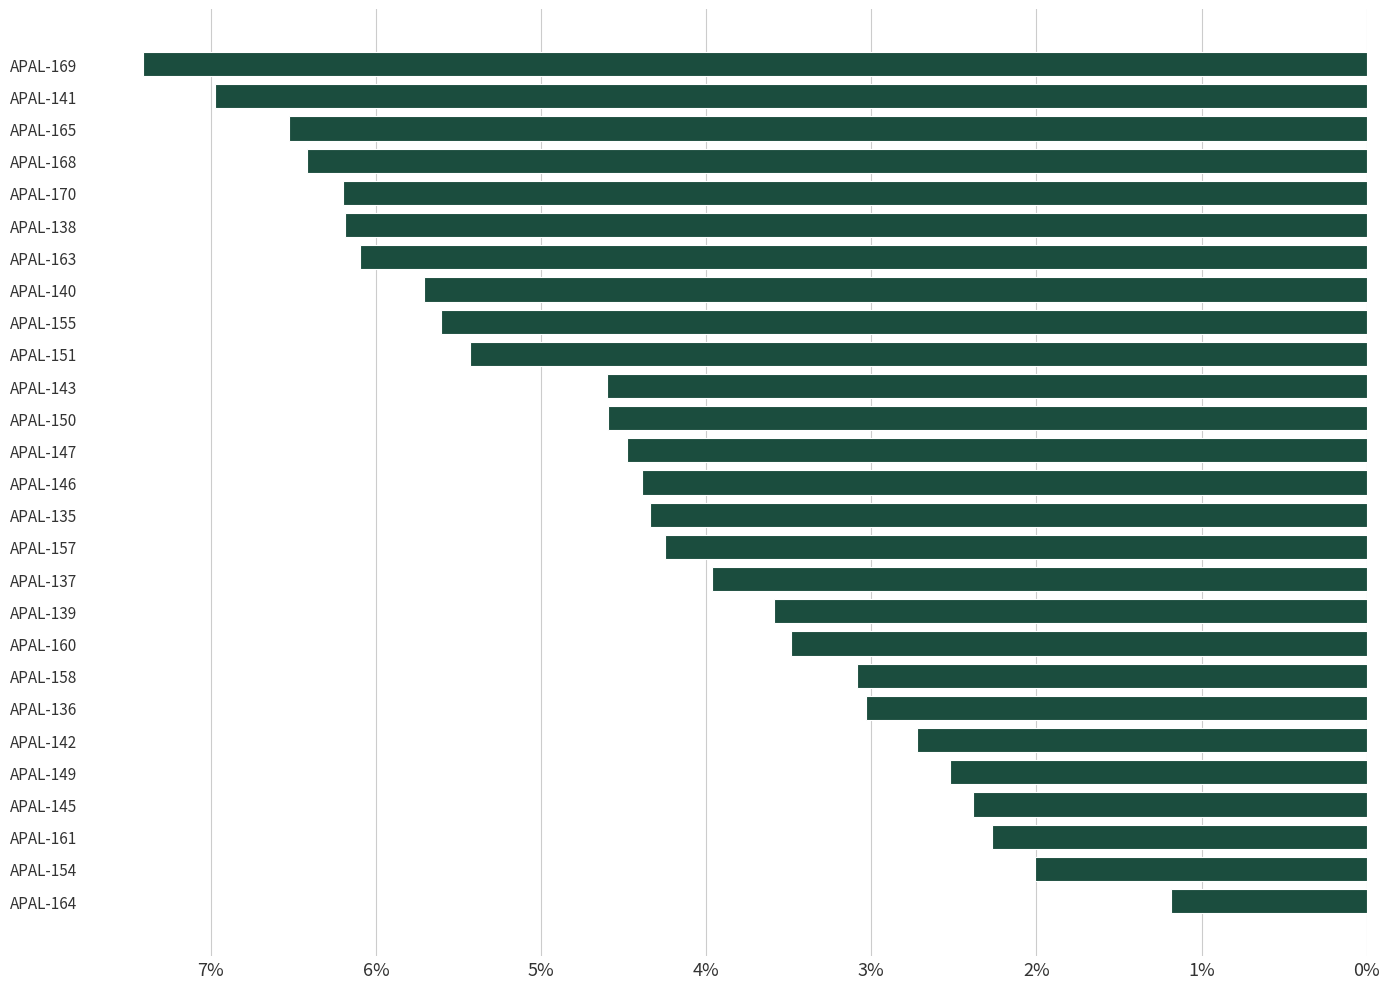

At which label is the value closest to 4?

APAL-137